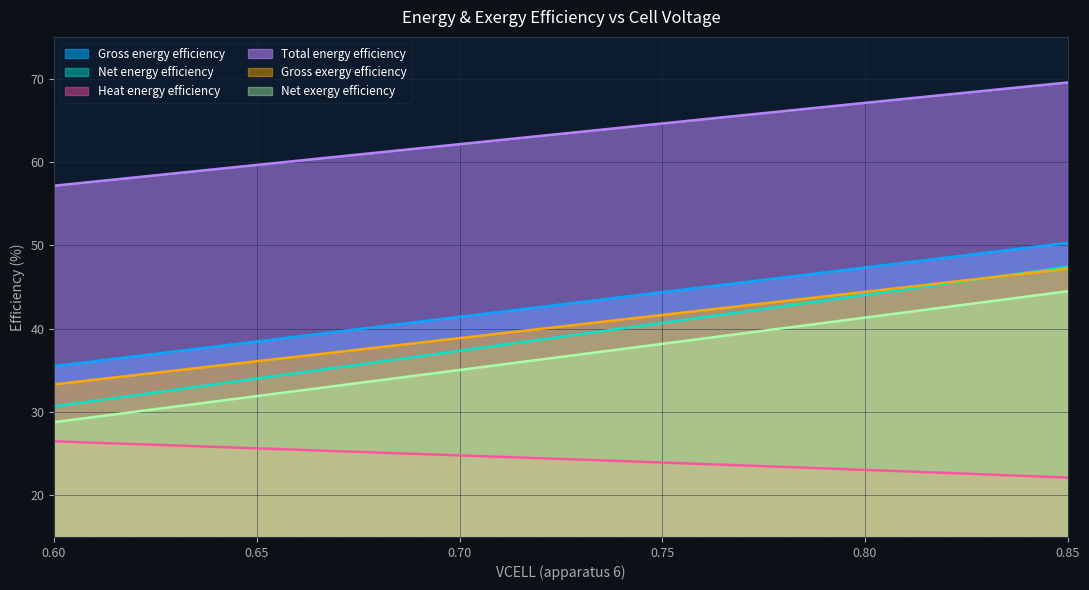

Between which two adjacent categories do Net energy efficiency and Gross exergy efficiency first intersect?

0.83 and 0.84